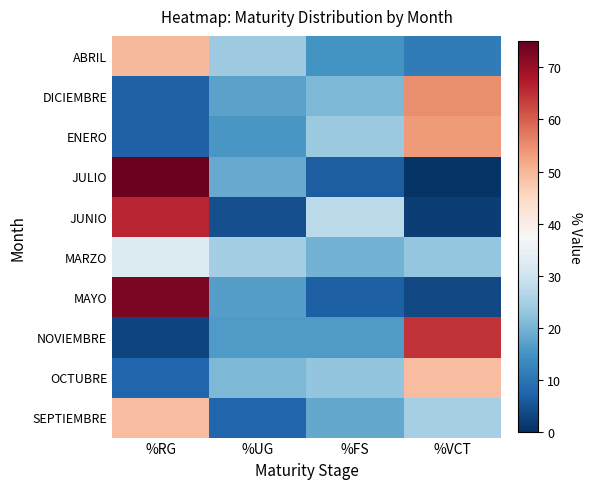

What is the spread (max minus min) of values at %UG?

20.4